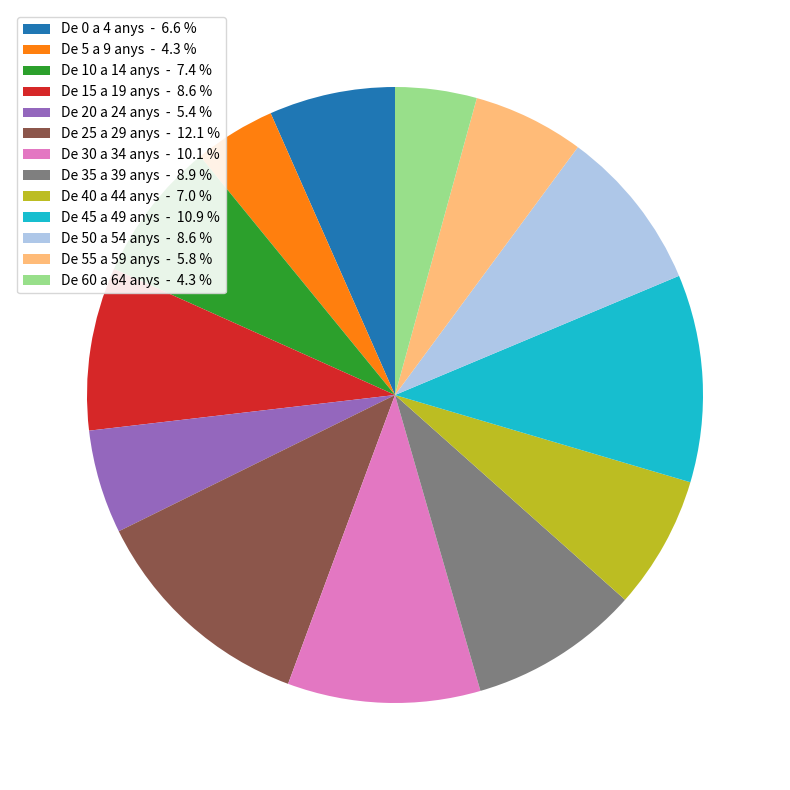

Is De 55 a 59 anys the majority of the pie?

No